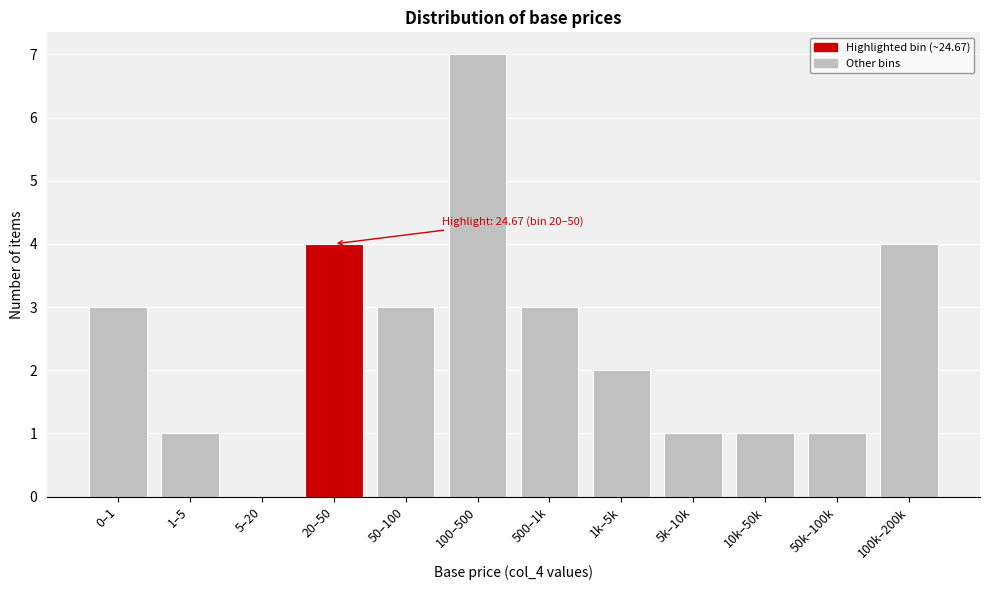

Reading left to right, list all the values displayed in this chart.

0–1=3	1–5=1	5–20=0	20–50=4	50–100=3	100–500=7	500–1k=3	1k–5k=2	5k–10k=1	10k–50k=1	50k–100k=1	100k–200k=4